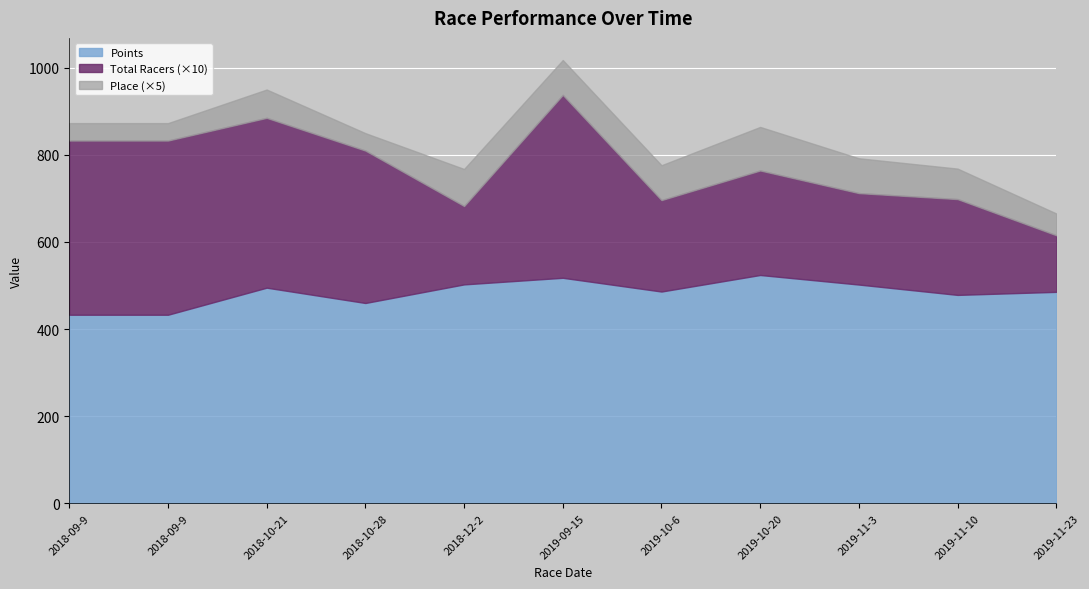

True or false: Points has a value of 432.9 at 2018-09-9.

True